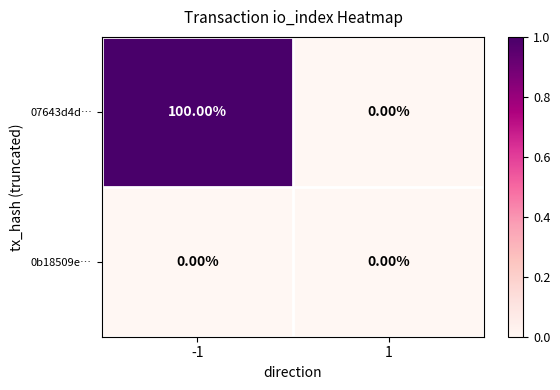

List the series in order of their overall mean, lowest first.

0b18509e…, 07643d4d…